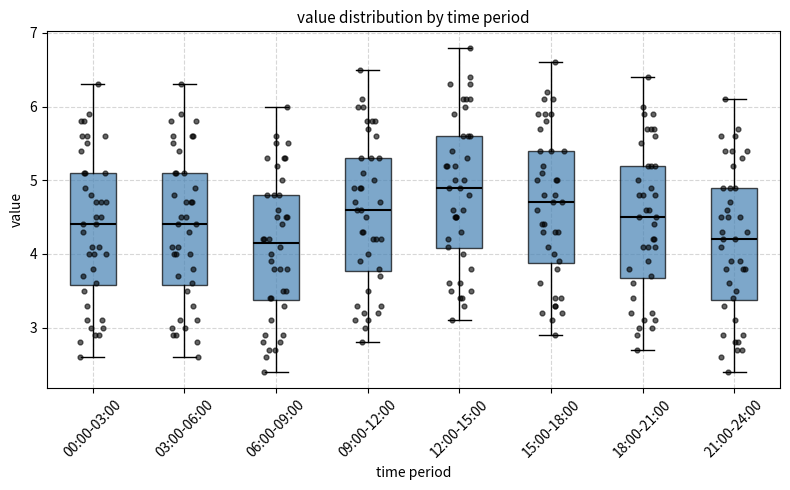

Reading left to right, read every box against the y-axis: the position of its median line, the range the box covers, and the ends of its whiskers. The values are not printed on the chart, so give them approximately, as read against the axis.

00:00-03:00: median 4.4, box 3.6 to 5.1, whiskers 2.6 to 6.3
03:00-06:00: median 4.4, box 3.6 to 5.1, whiskers 2.6 to 6.3
06:00-09:00: median 4.2, box 3.4 to 4.8, whiskers 2.4 to 6.0
09:00-12:00: median 4.6, box 3.8 to 5.3, whiskers 2.8 to 6.5
12:00-15:00: median 4.9, box 4.1 to 5.6, whiskers 3.1 to 6.8
15:00-18:00: median 4.7, box 3.9 to 5.4, whiskers 2.9 to 6.6
18:00-21:00: median 4.5, box 3.7 to 5.2, whiskers 2.7 to 6.4
21:00-24:00: median 4.2, box 3.4 to 4.9, whiskers 2.4 to 6.1